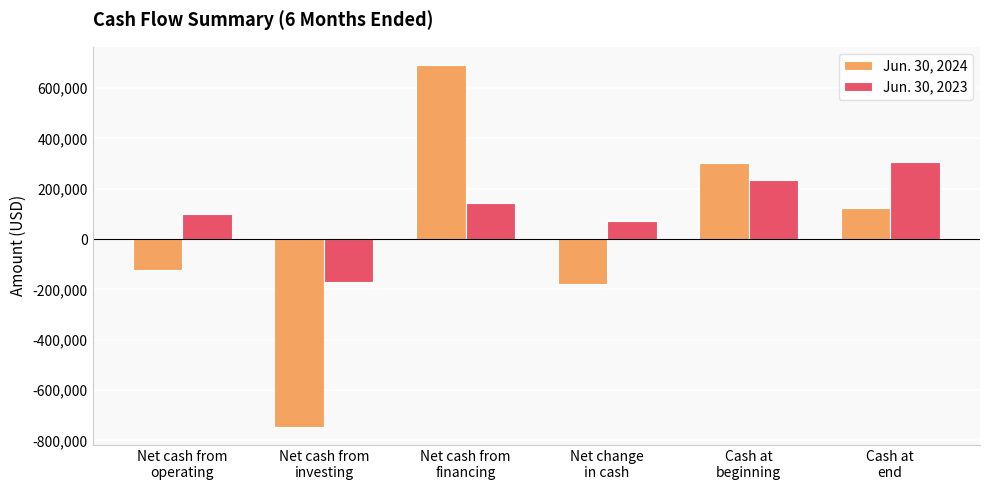

Which series has the widest spread of values?

Jun. 30, 2024